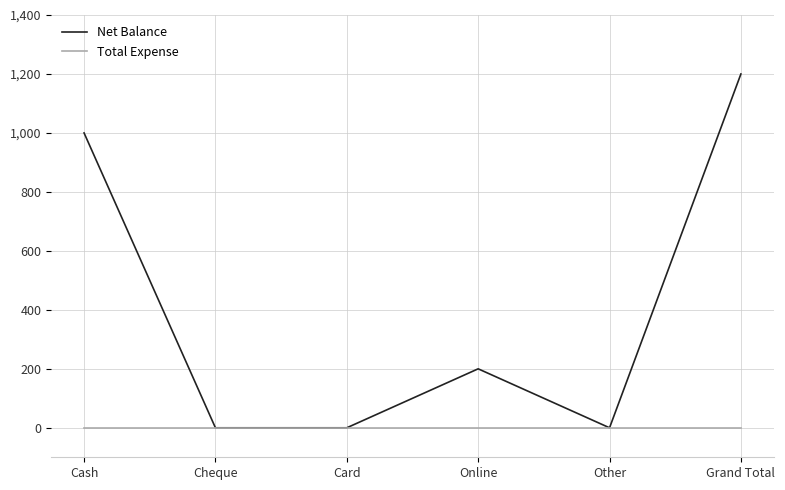

What is the difference between the maximum and minimum values in the Net Balance series?

1200